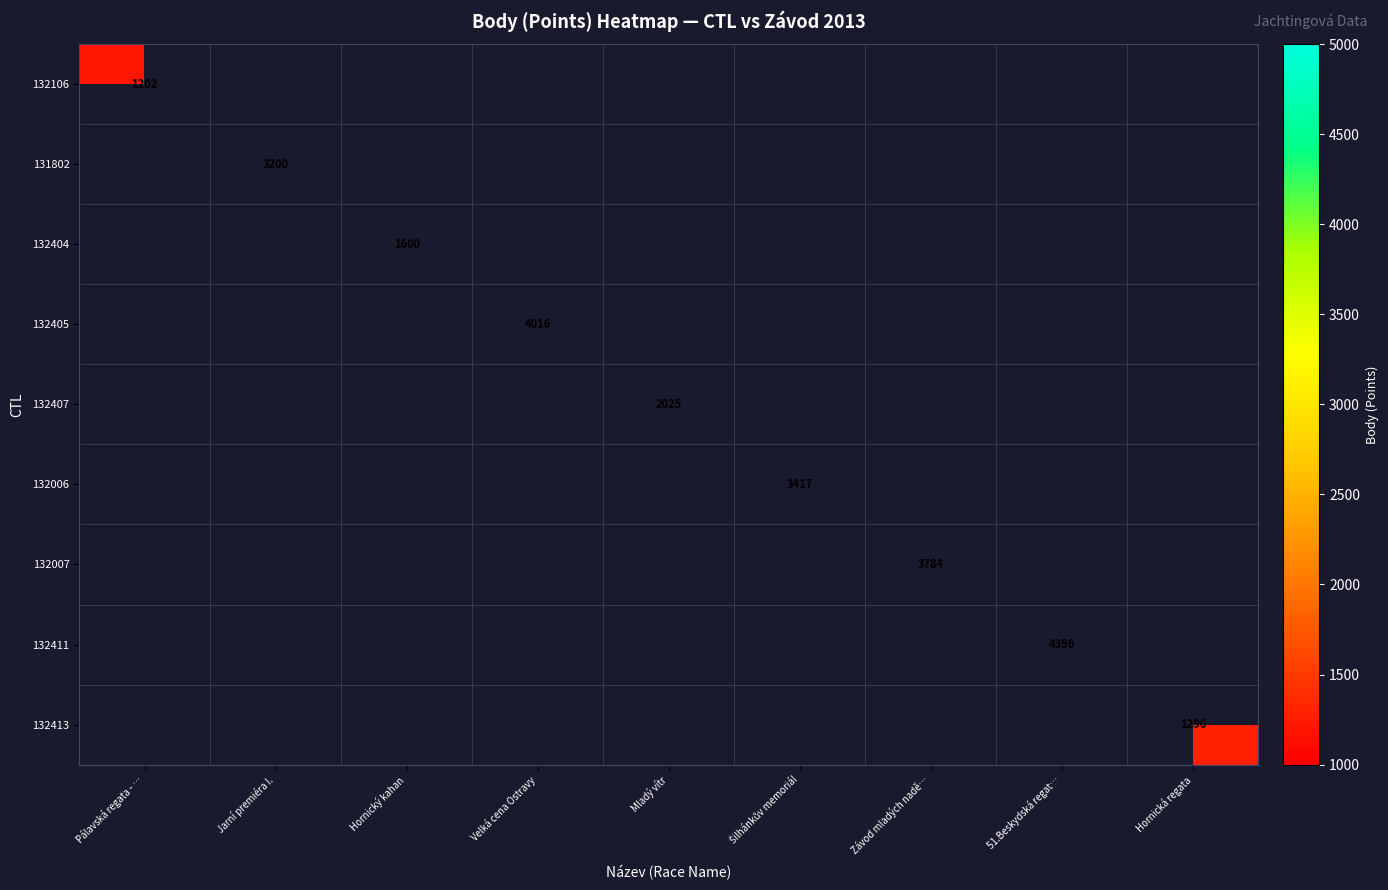

What value does the 132411 series have at 51.Beskydská regat…?

4396.0